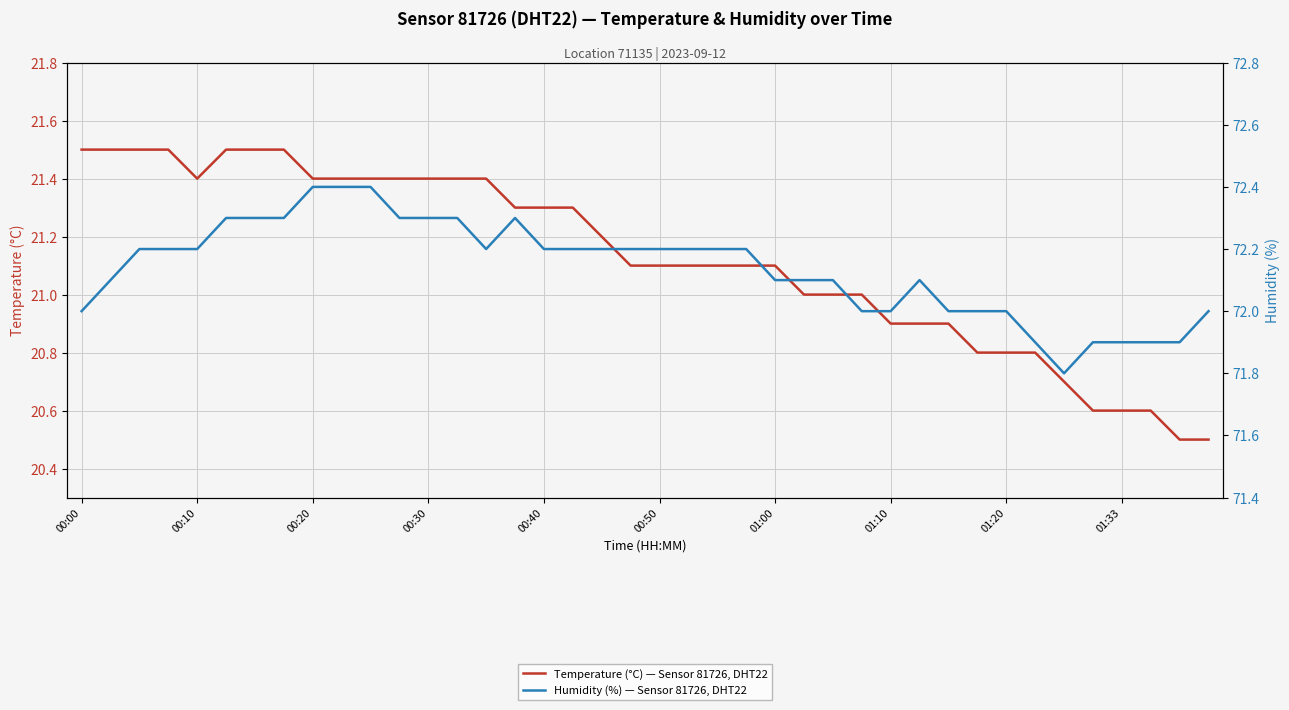

Count the number of categories in the chart.

40